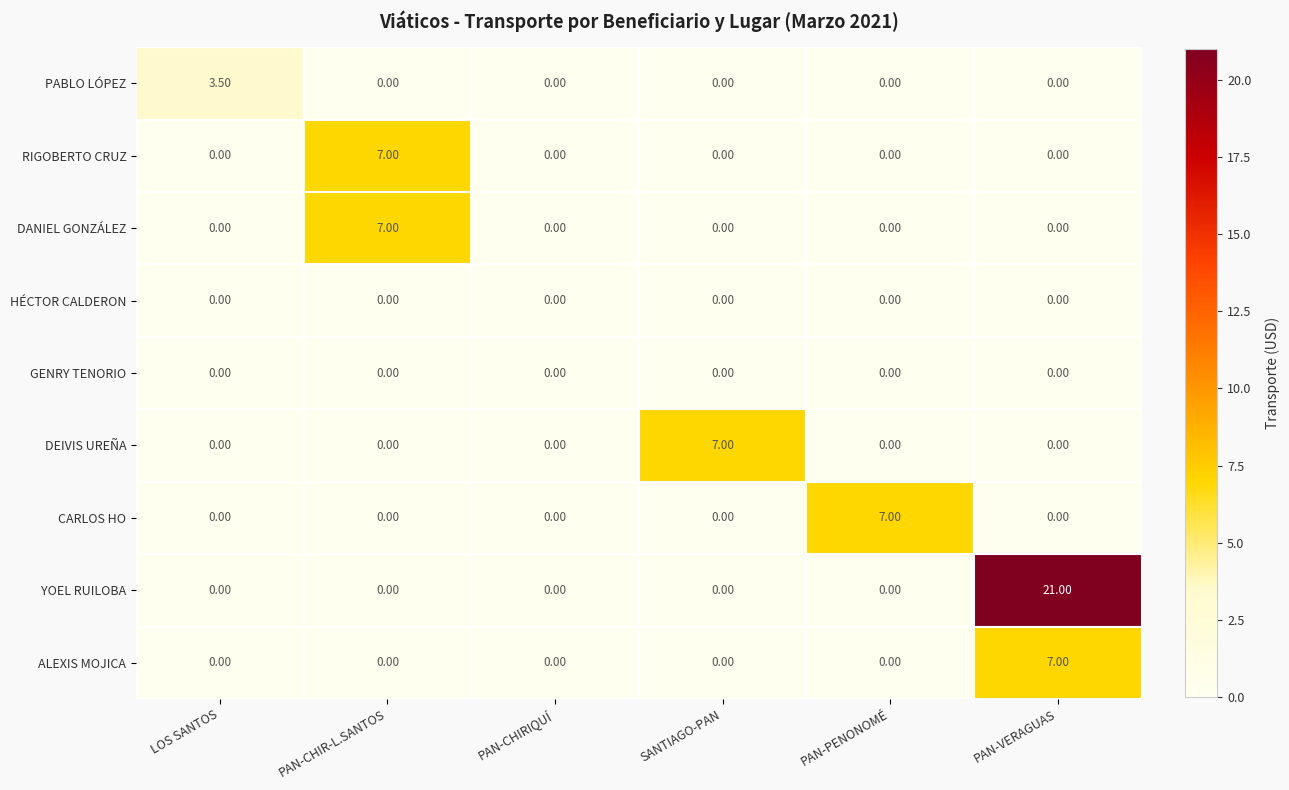

What is the difference between the highest and lowest values at PAN-VERAGUAS?

21.0